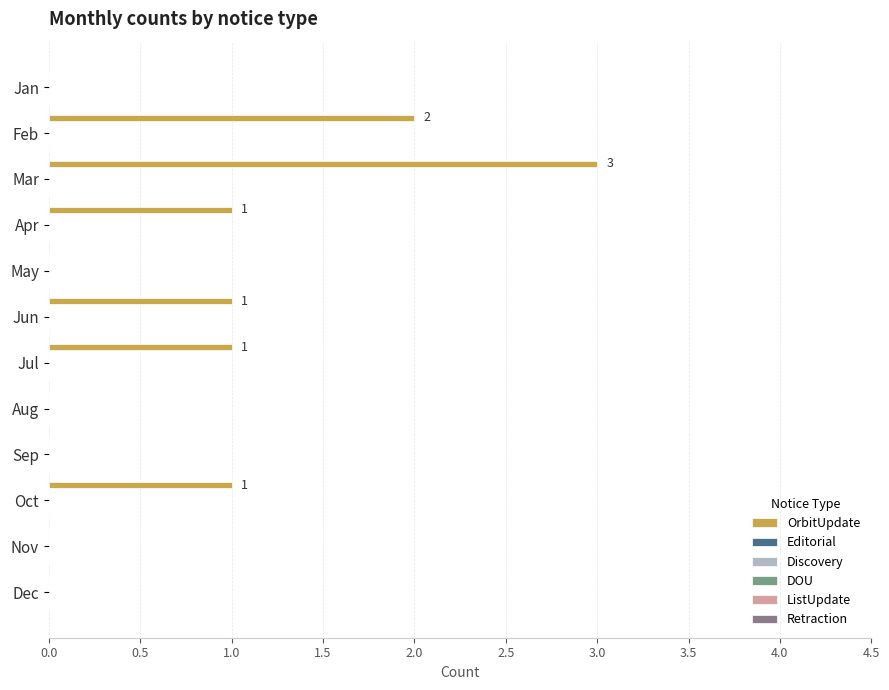

How many series are shown in this chart?

1